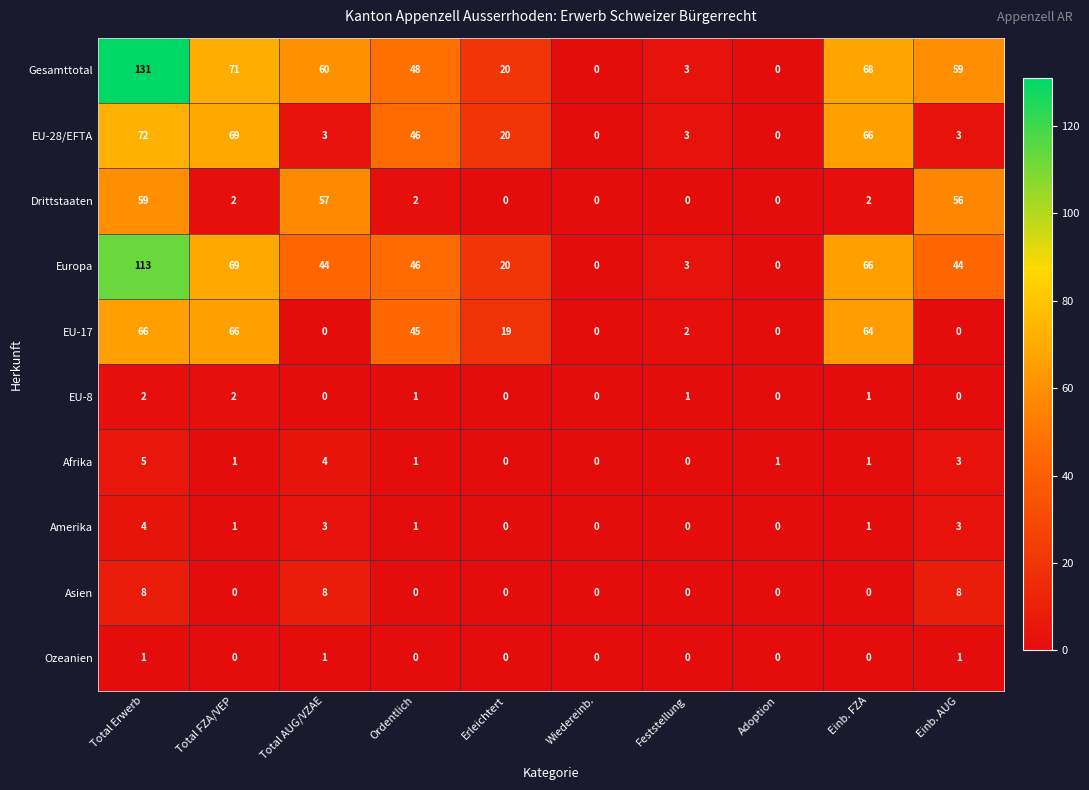

Rank the series by their maximum value, from lowest to highest.

Ozeanien, EU-8, Amerika, Afrika, Asien, Drittstaaten, EU-17, EU-28/EFTA, Europa, Gesamttotal